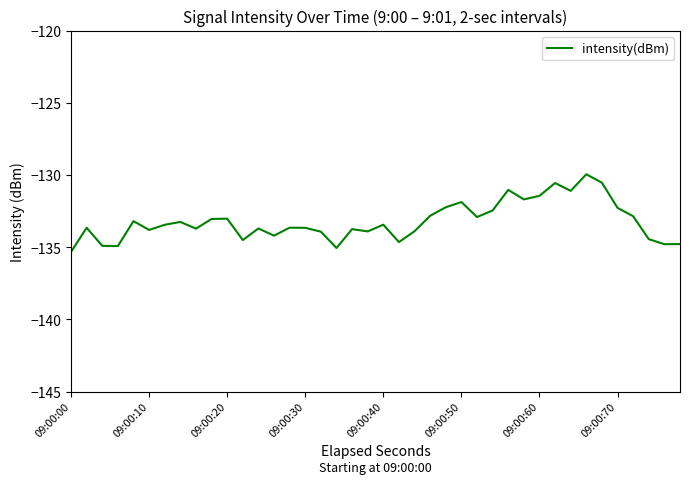

What is the maximum value shown in the chart?

-129.9